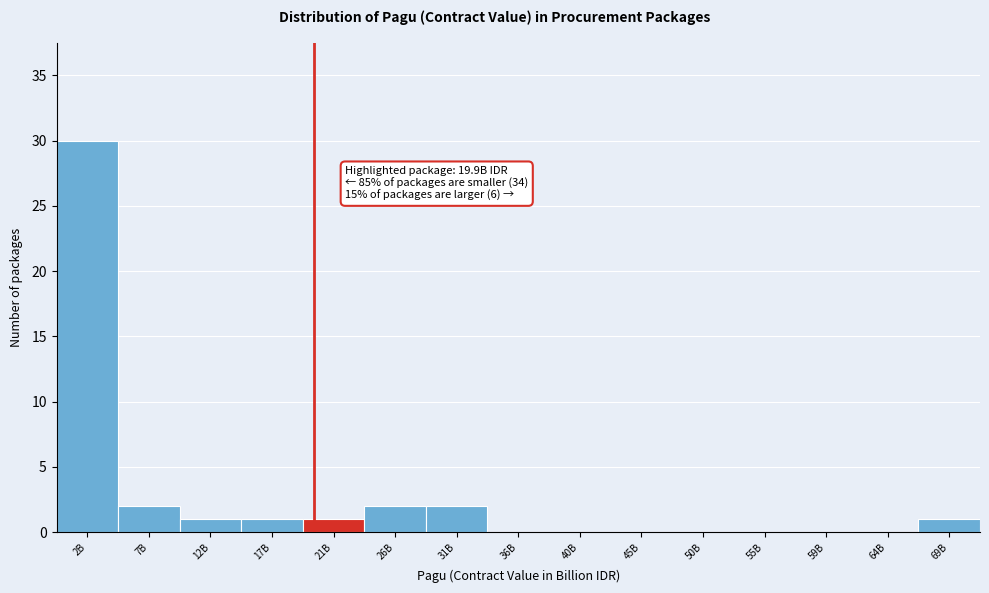

Reading left to right, transcribe all the data shown in this chart.

2B=30	7B=2	12B=1	17B=1	21B=1	26B=2	31B=2	36B=0	40B=0	45B=0	50B=0	55B=0	59B=0	64B=0	69B=1